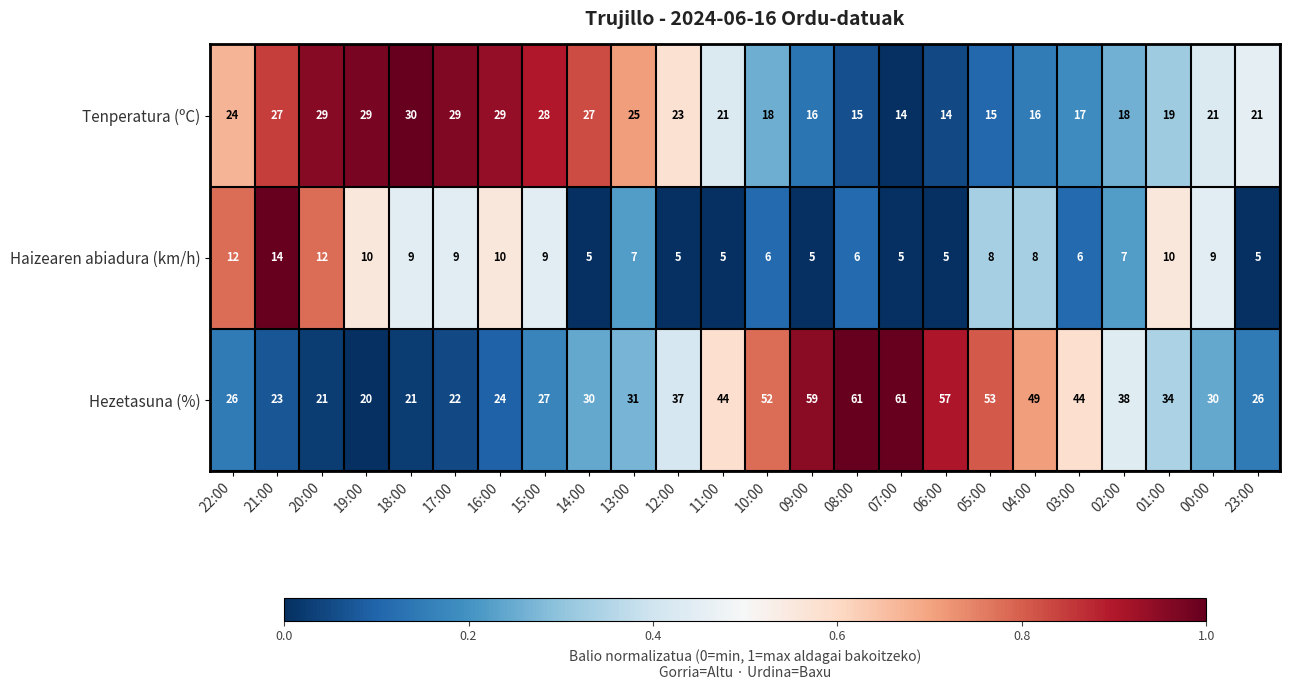

What is the average value of the Tenperatura (ºC) series?

22